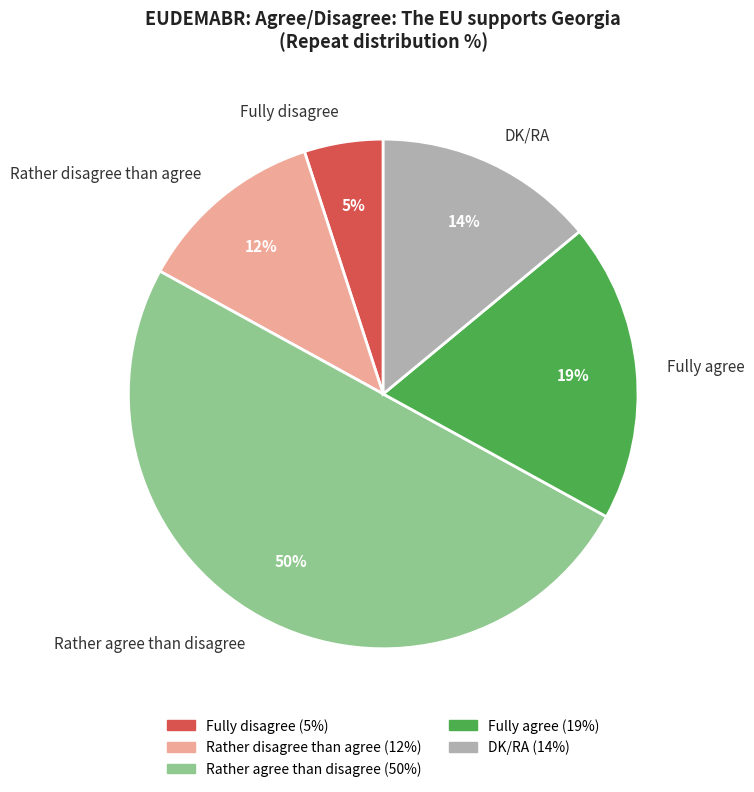

What is the largest slice in the pie chart?

Rather agree than disagree